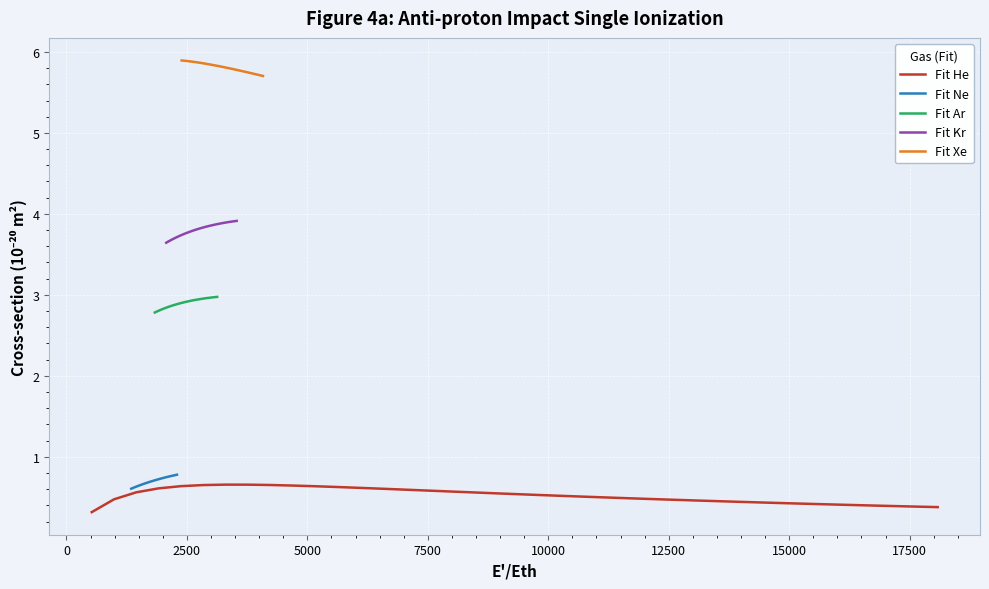

True or false: Fit Xe and Fit Kr intersect in this chart.

False